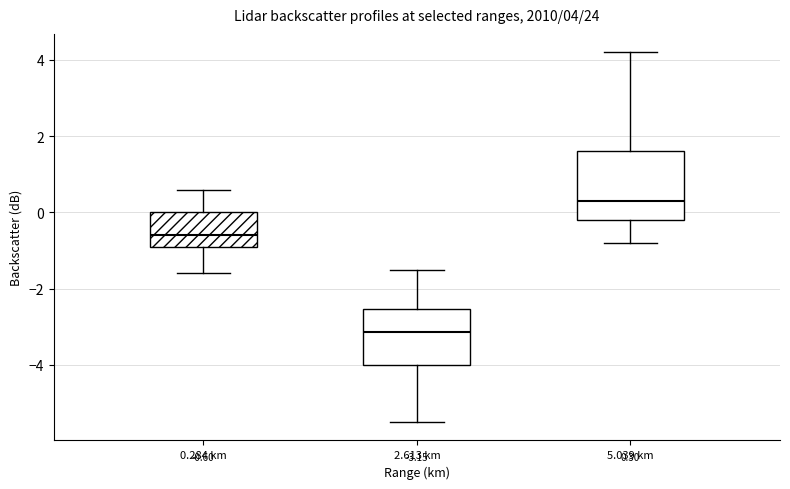

Which box's median line is the highest?

5.039 km